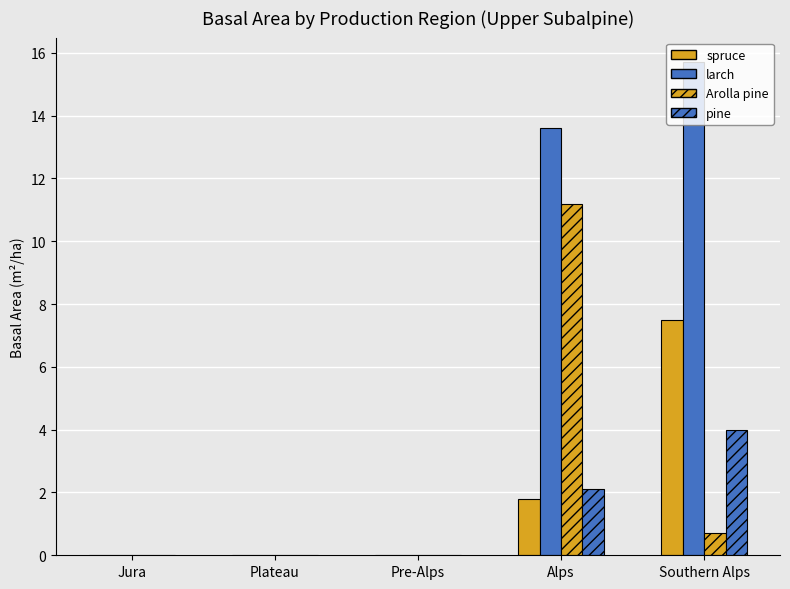

True or false: Arolla pine has a value of 5.9 at Alps.

False